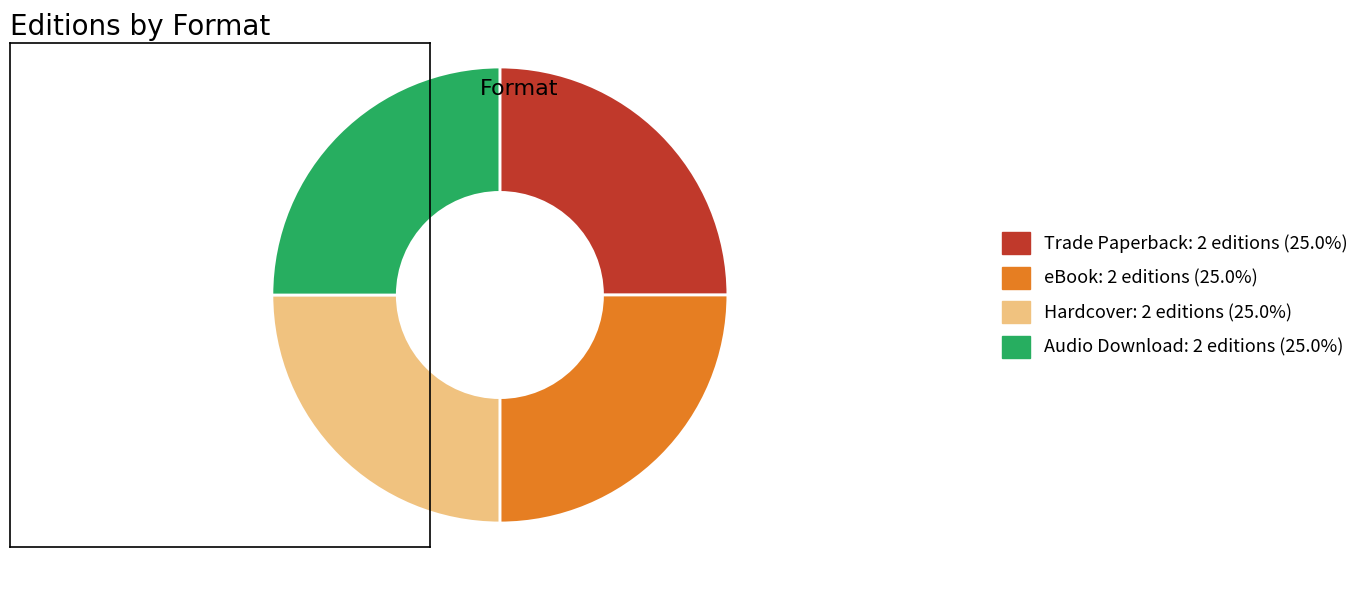

Does any single category account for the majority?

No